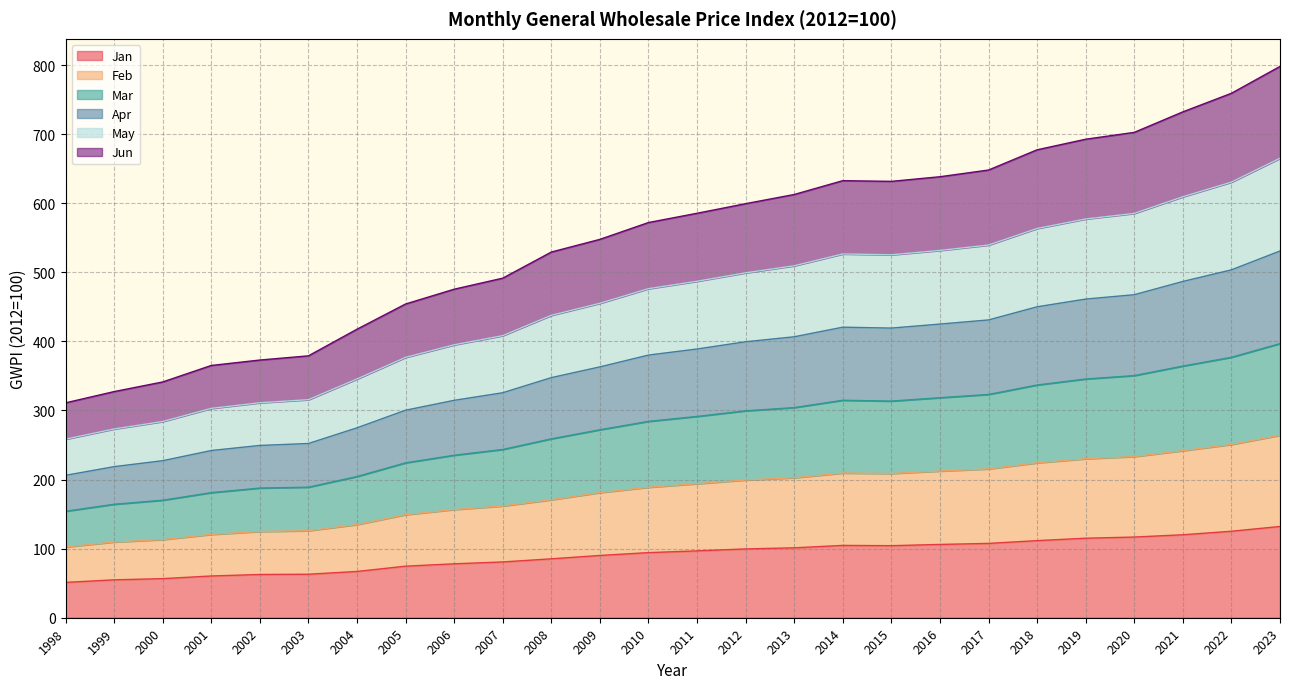

What is the maximum value for Jan?

132.1